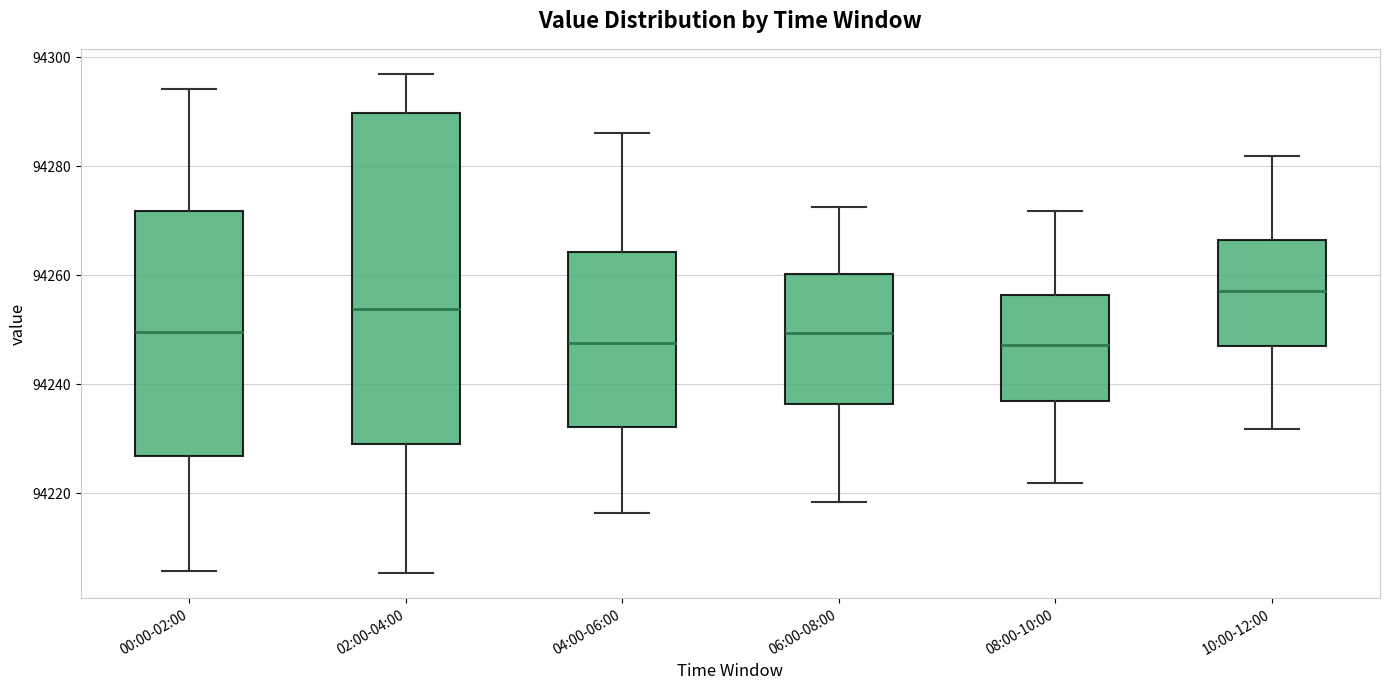

Reading left to right, read every box against the y-axis: the position of its median line, the range the box covers, and the ends of its whiskers. The values are not printed on the chart, so give them approximately, as read against the axis.

00:00-02:00: median 94250, box 94226 to 94272, whiskers 94206 to 94294
02:00-04:00: median 94254, box 94230 to 94290, whiskers 94206 to 94298
04:00-06:00: median 94248, box 94232 to 94264, whiskers 94216 to 94286
06:00-08:00: median 94250, box 94236 to 94260, whiskers 94218 to 94272
08:00-10:00: median 94248, box 94238 to 94256, whiskers 94222 to 94272
10:00-12:00: median 94258, box 94248 to 94266, whiskers 94232 to 94282